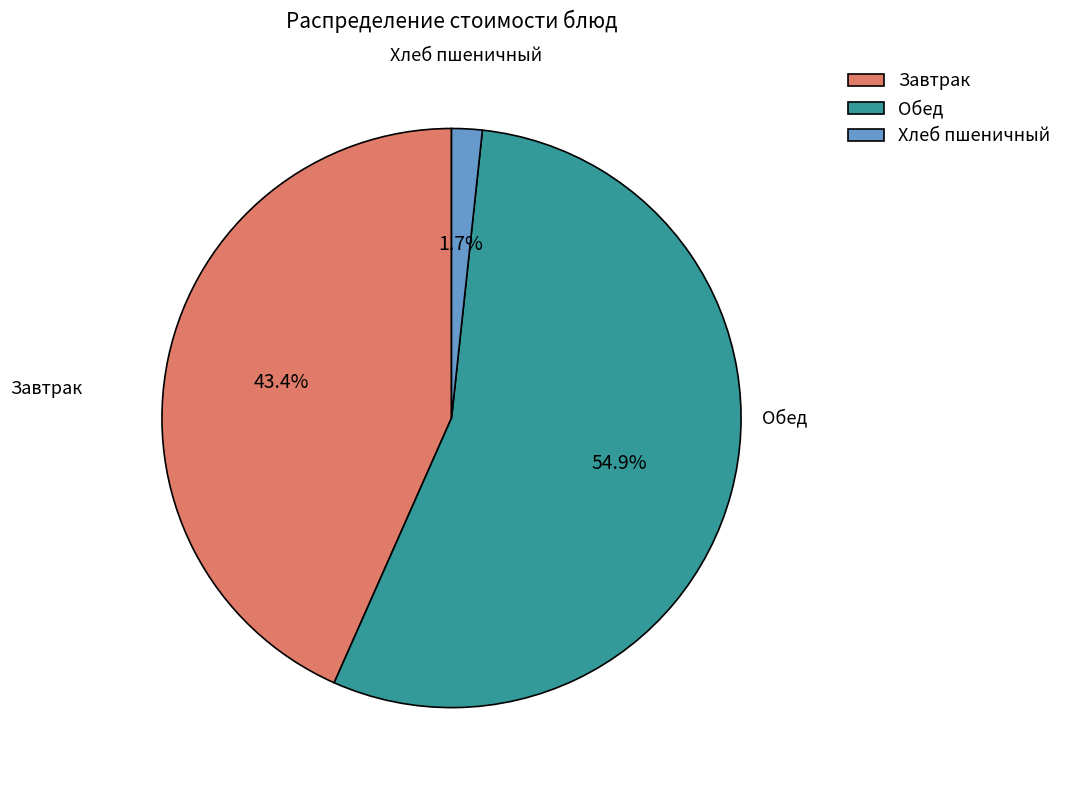

Rank the categories by value from lowest to highest.

Хлеб пшеничный, Завтрак, Обед